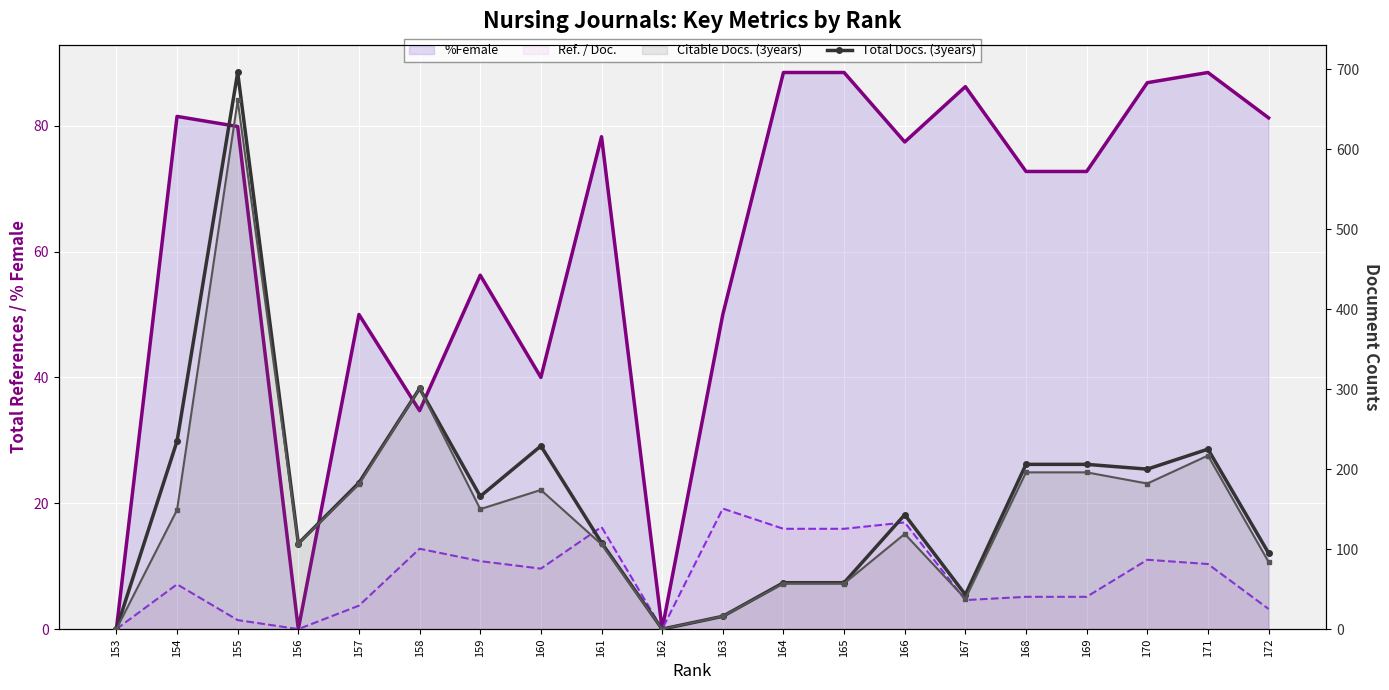

Which has a higher value, 168 or 169?

168